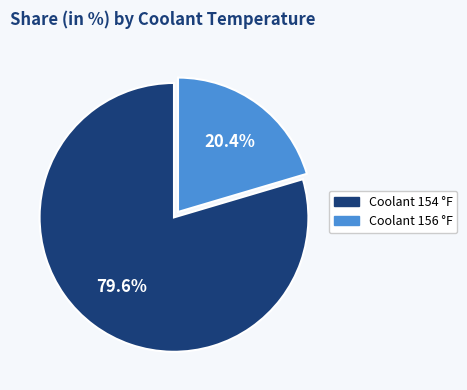

How many slices are in this pie chart?

2